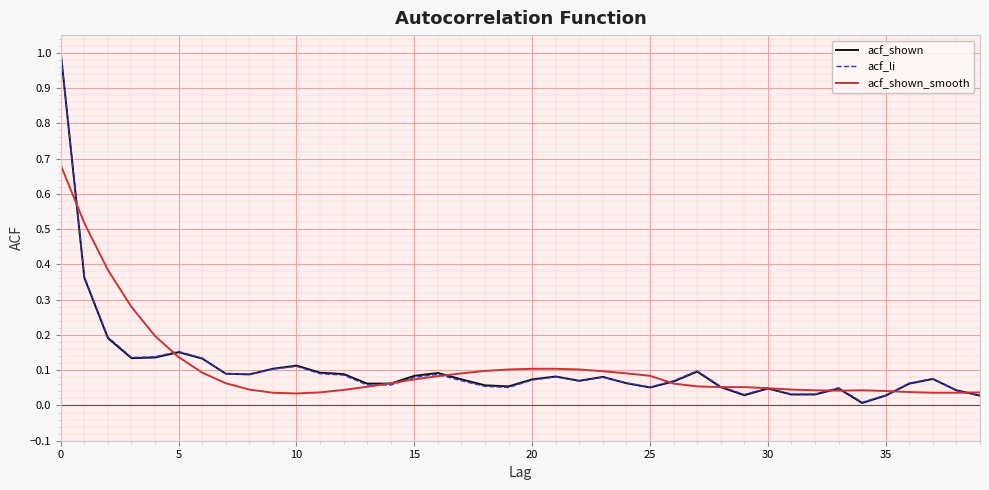

How many lines are shown in the chart?

3